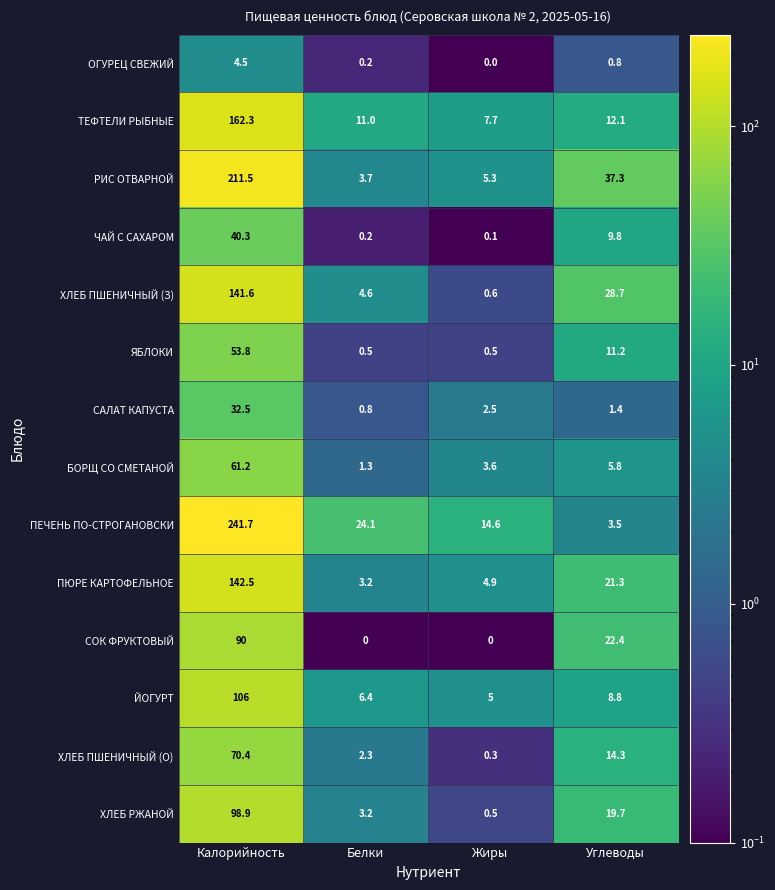

At how many categories does at least one series exceed 86?

1